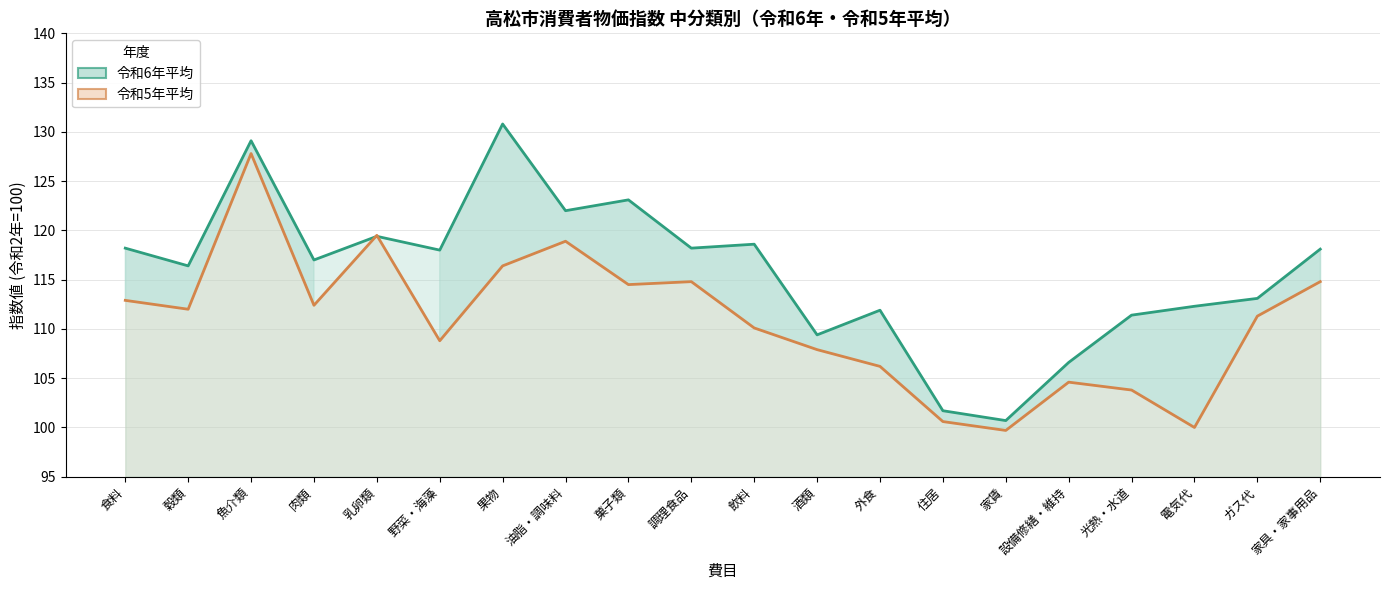

Where is the first local maximum for 令和5年平均 (線)?

魚介類